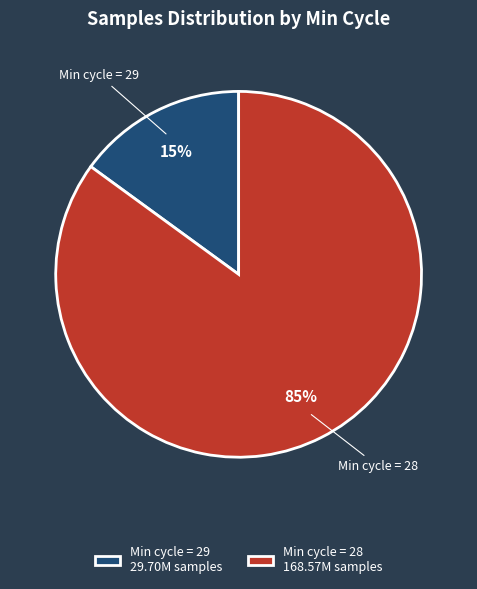

To the nearest percent, what is the combined percentage of Min cycle = 28 168.57M samples and Min cycle = 29 29.70M samples?

100%